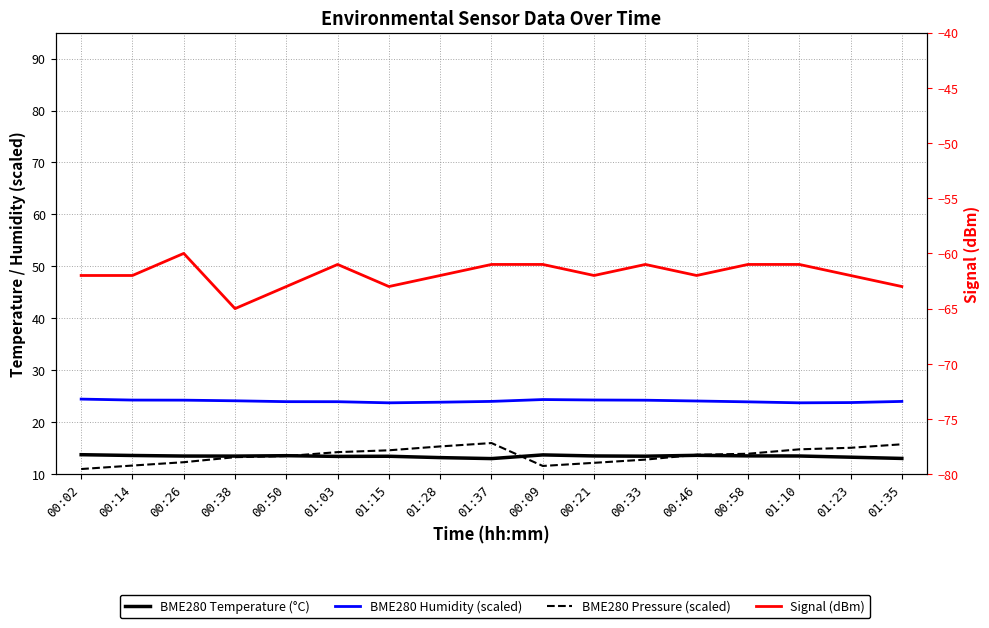

Count the number of data series in this chart.

4